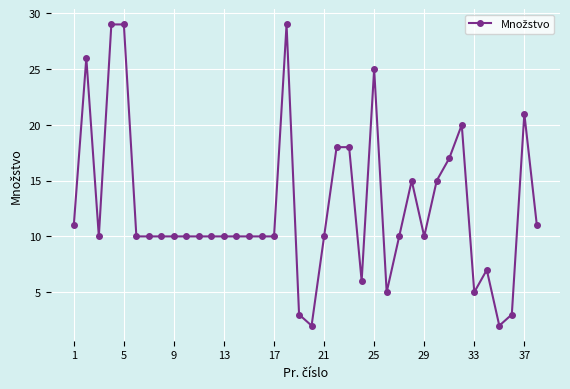

What is the greatest value displayed?

29